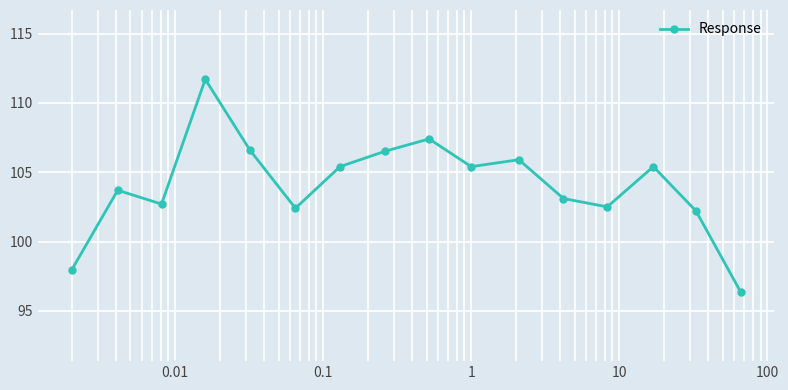

What is the value of the 6th point from the left?

102.4